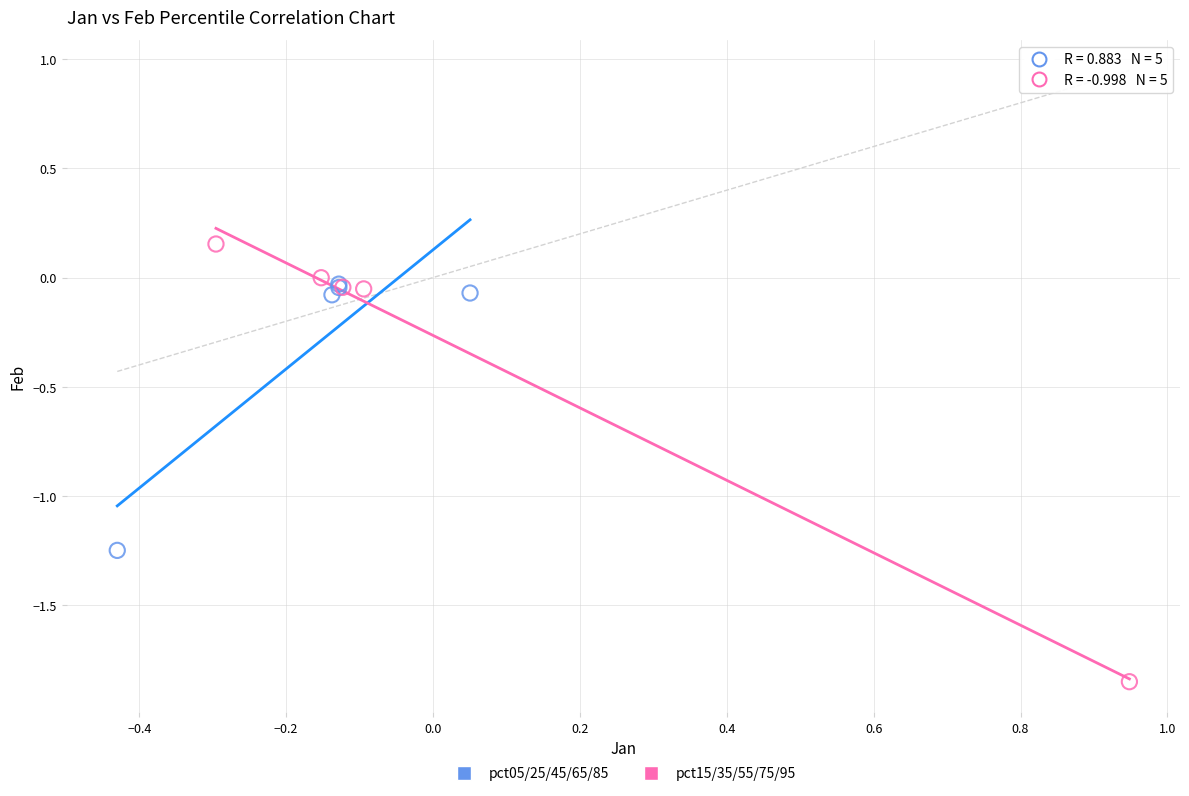

Which series reaches the maximum Y coordinate?

pct15/35/55/75/95